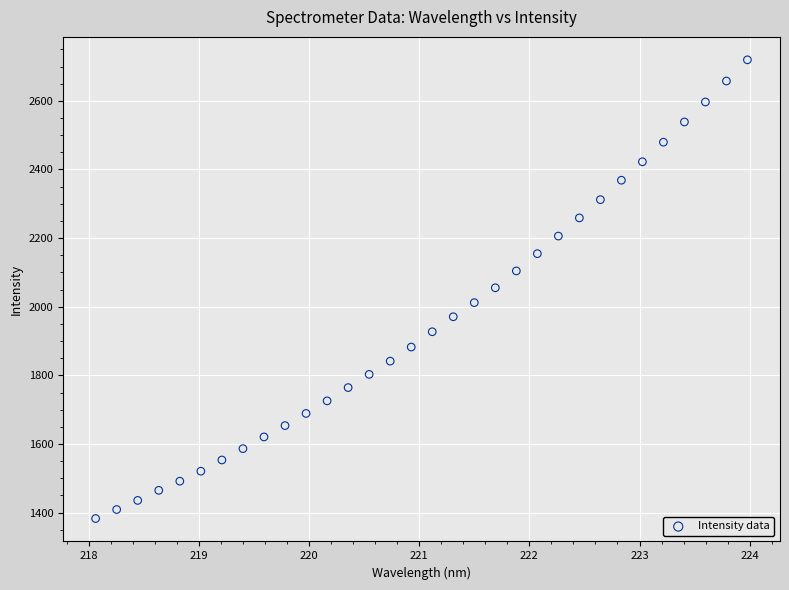

What is the range of Y values (max minus min)?

1336.6